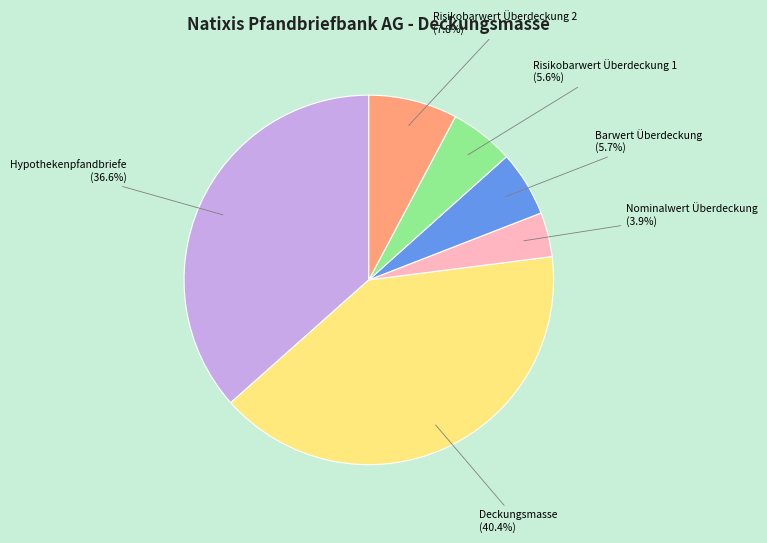

Count the number of slices in the pie.

6